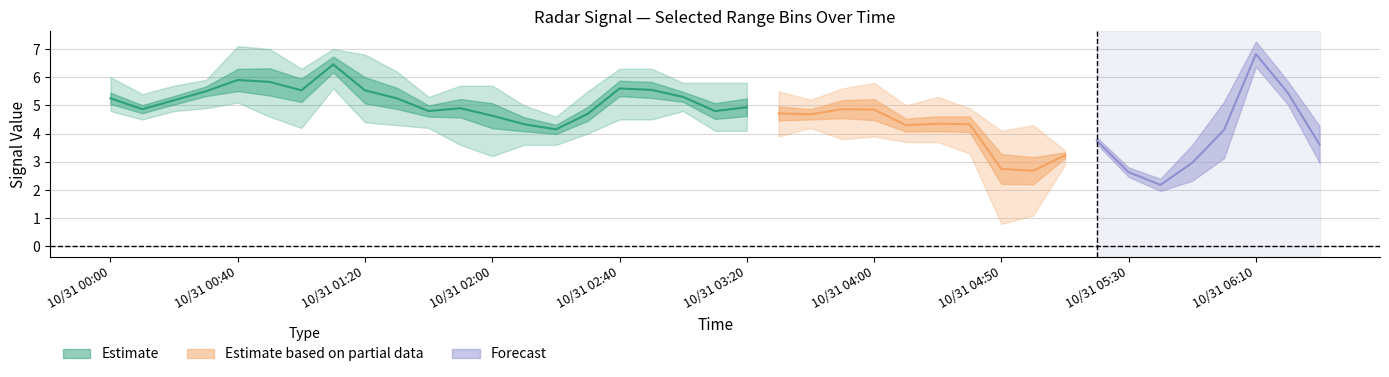

How many data points does each series have?

39